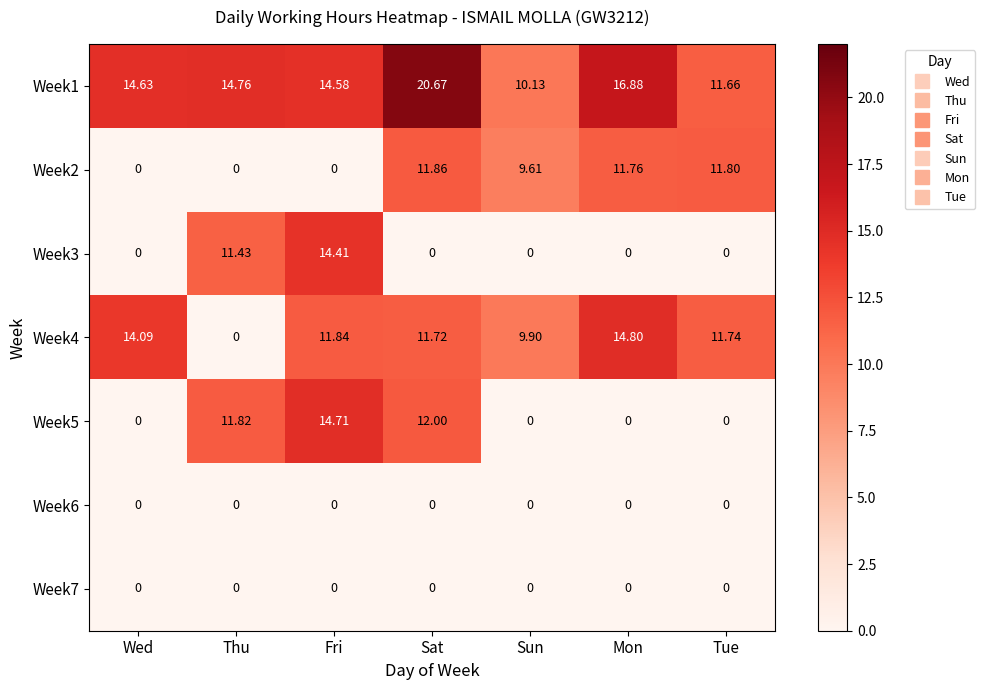

Where does the Week1 series first go above 14?

Wed